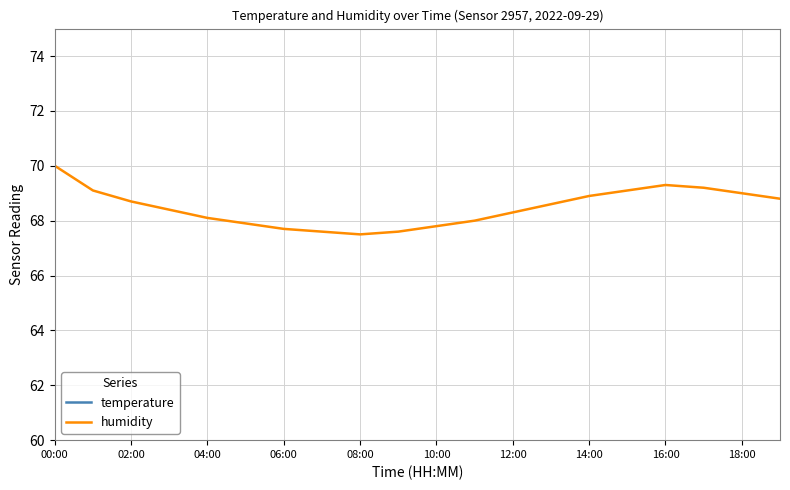

What is the difference between the second highest and minimum values in the humidity series?

1.8